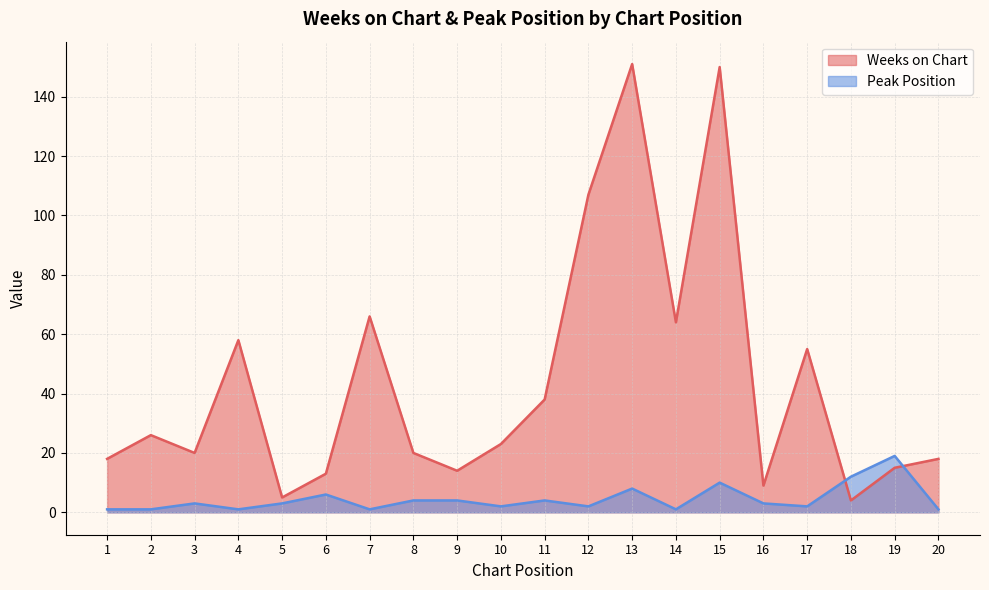

What is the spread (max minus min) of values at 16?

6